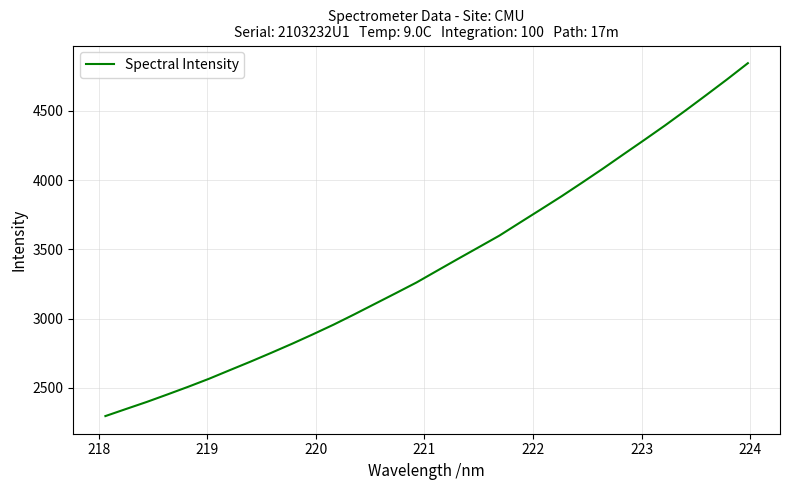

What is the greatest value displayed?

4845.2